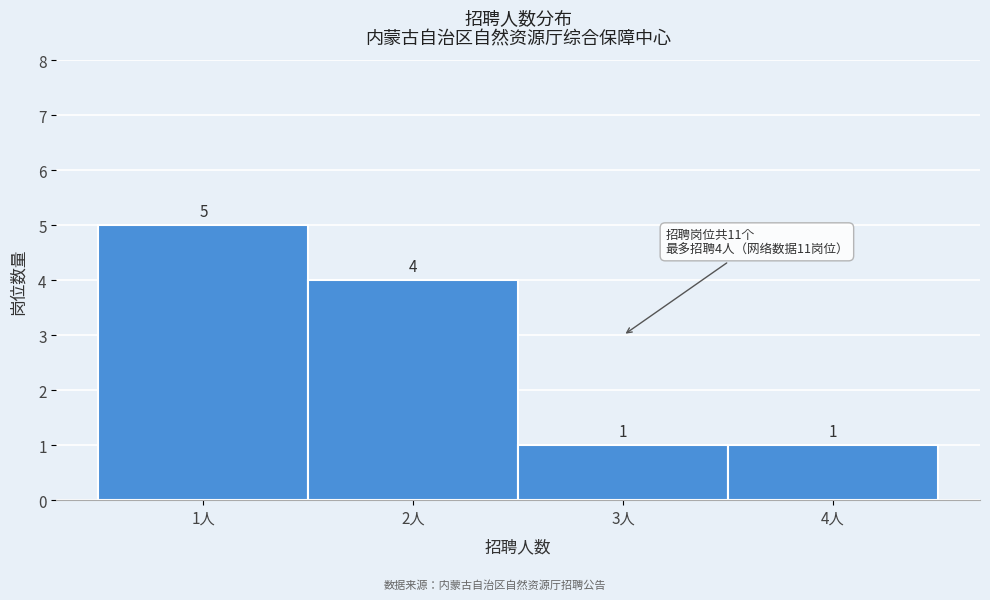

Reading left to right, list every bar in this chart as the range it spans on the x-axis followed by its height.

0.5 to 1.5: 5
1.5 to 2.5: 4
2.5 to 3.5: 1
3.5 to 4.5: 1